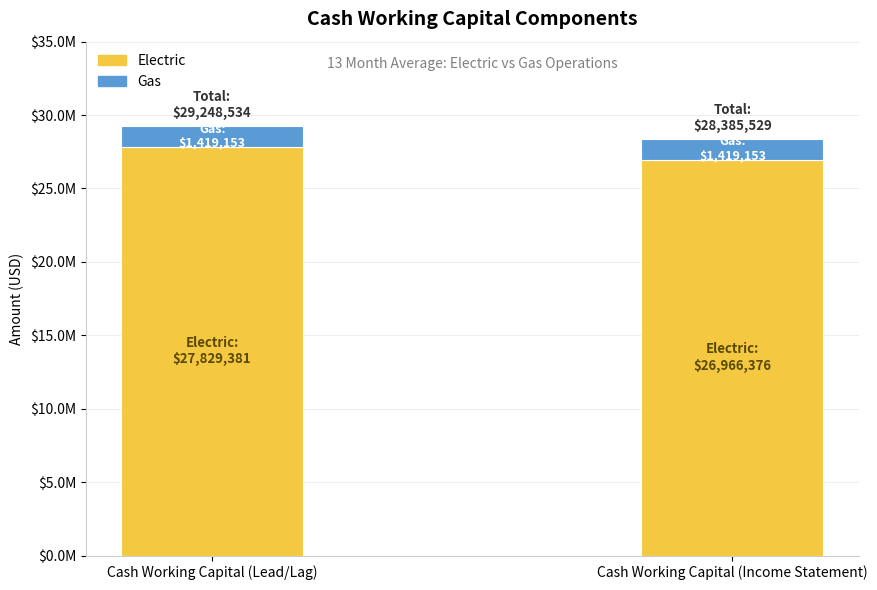

List the labels in order of Electric value, largest first.

Cash Working Capital (Lead/Lag), Cash Working Capital (Income Statement)